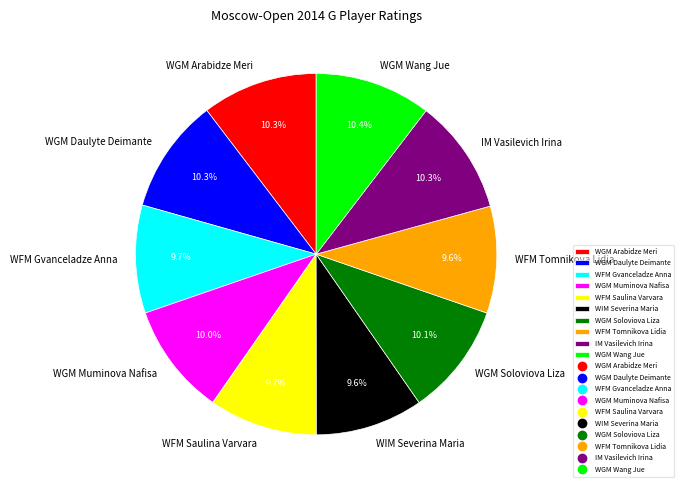

What portion of the pie excludes IM Vasilevich Irina?

89.7%